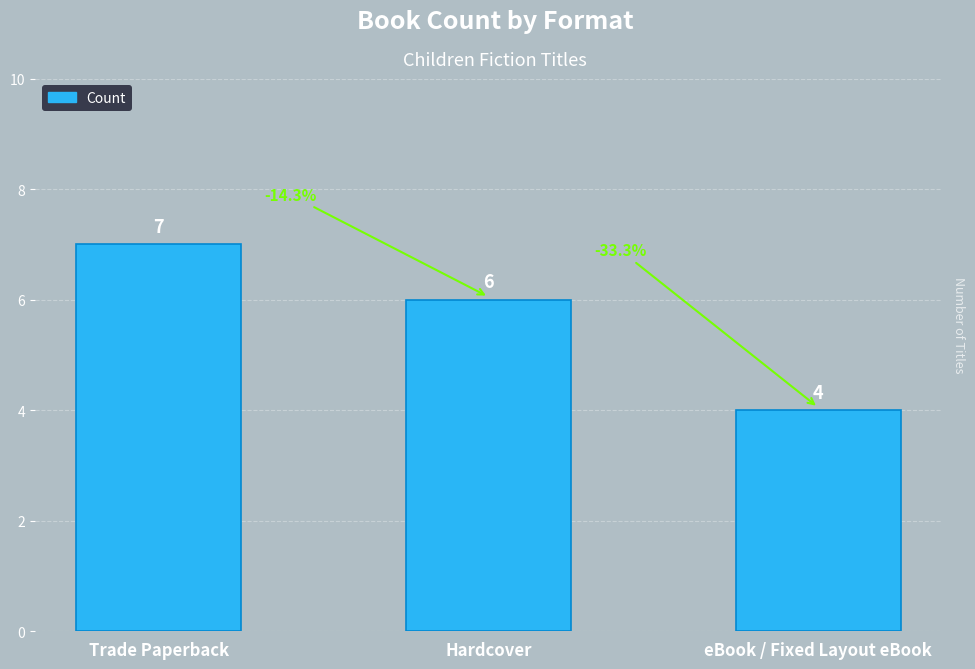

What is the value of the 2nd bar from the left?

6